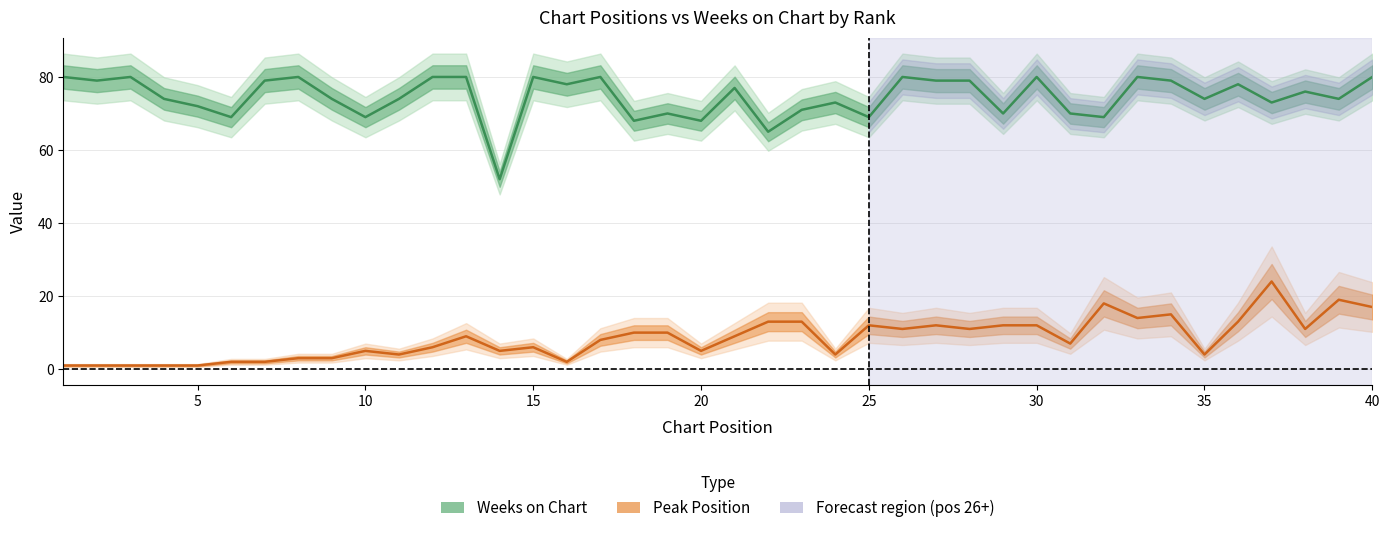

Between 5 and 9, which series saw the biggest shift?

Weeks on Chart